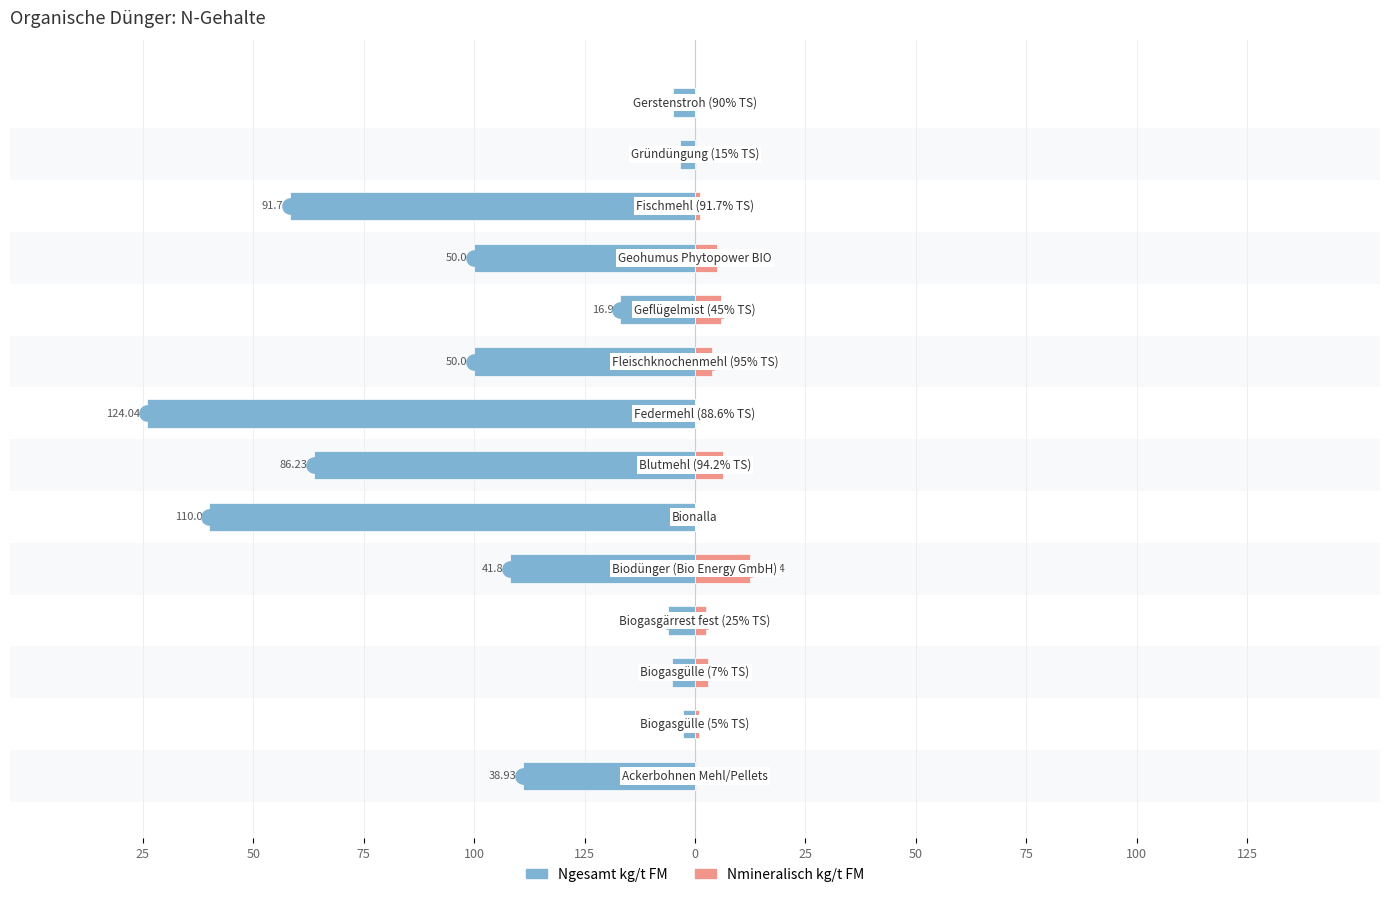

Is the value of Ngesamt kg/t FM at 13 greater than the value of Nmineralisch kg/t FM at 75?

No